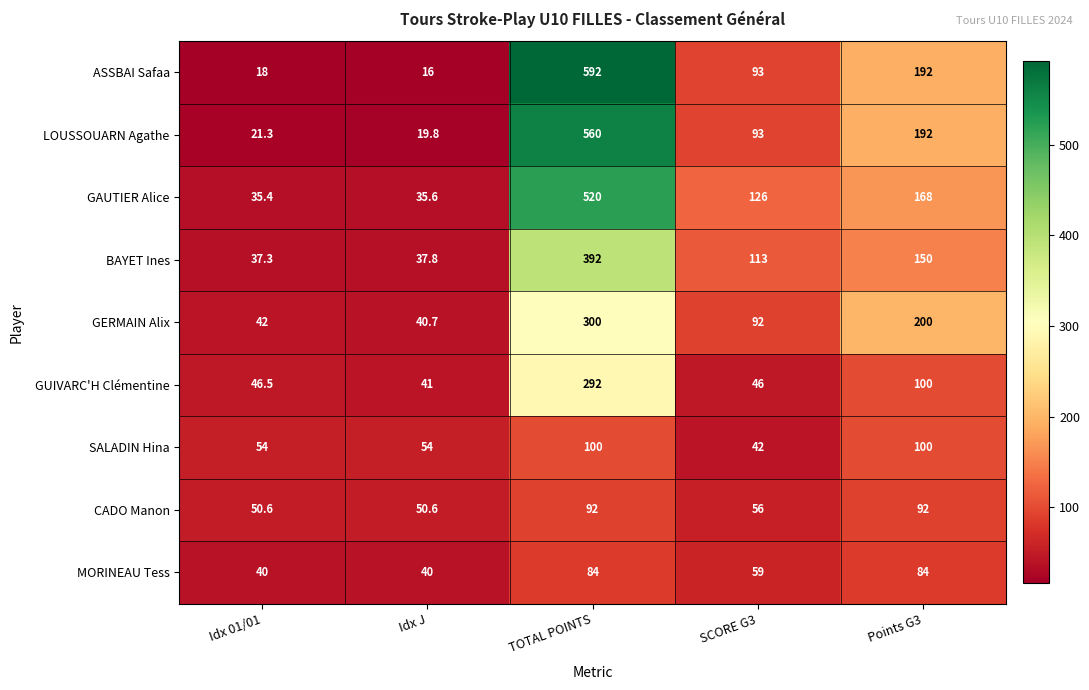

The GERMAIN Alix series shows 25.6 at Idx J. True or false?

False